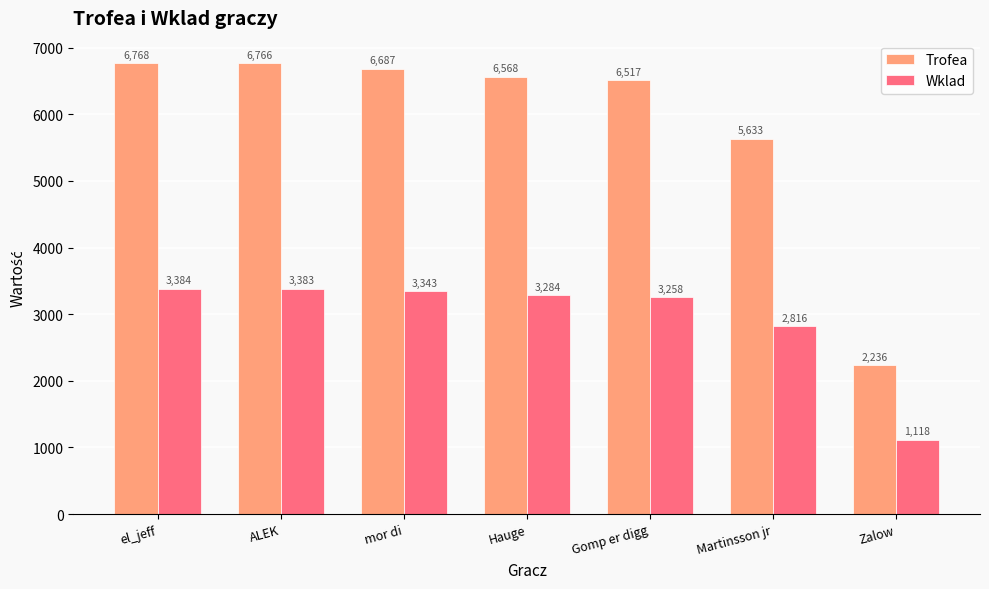

Which series has the largest range (max minus min)?

Trofea